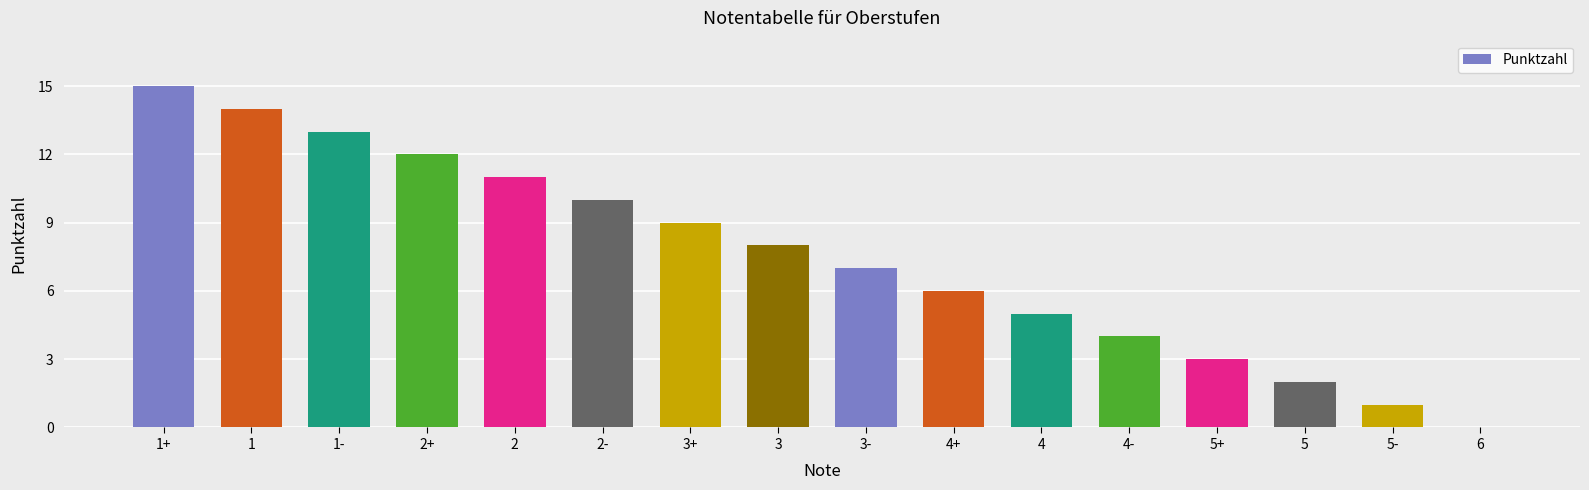

Reading right to left, what are all the values shown in this chart?

0	1	2	3	4	5	6	7	8	9	10	11	12	13	14	15